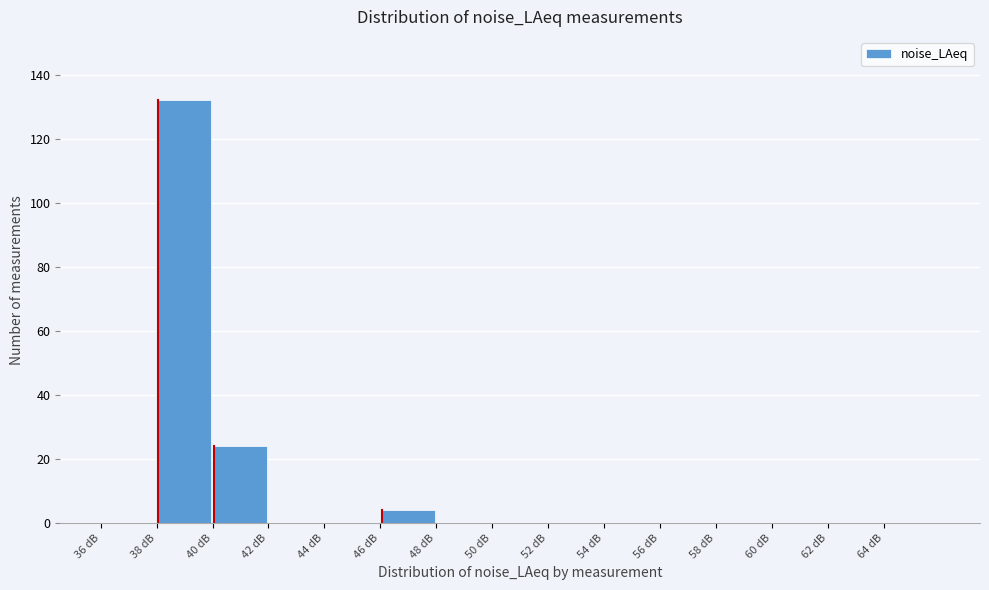

Which range on the x-axis has the tallest bar?

38 to 40